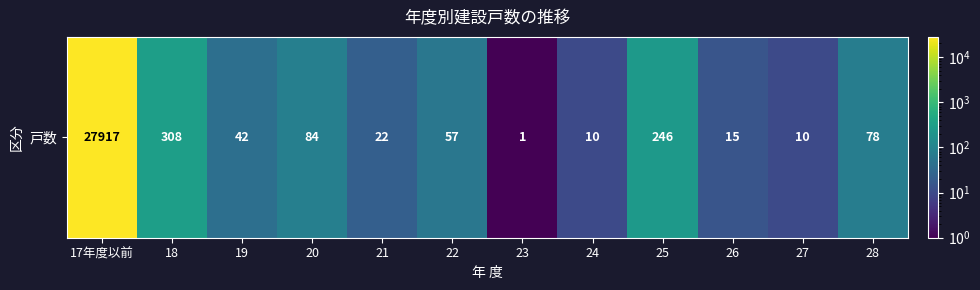

What is the average value?

2399